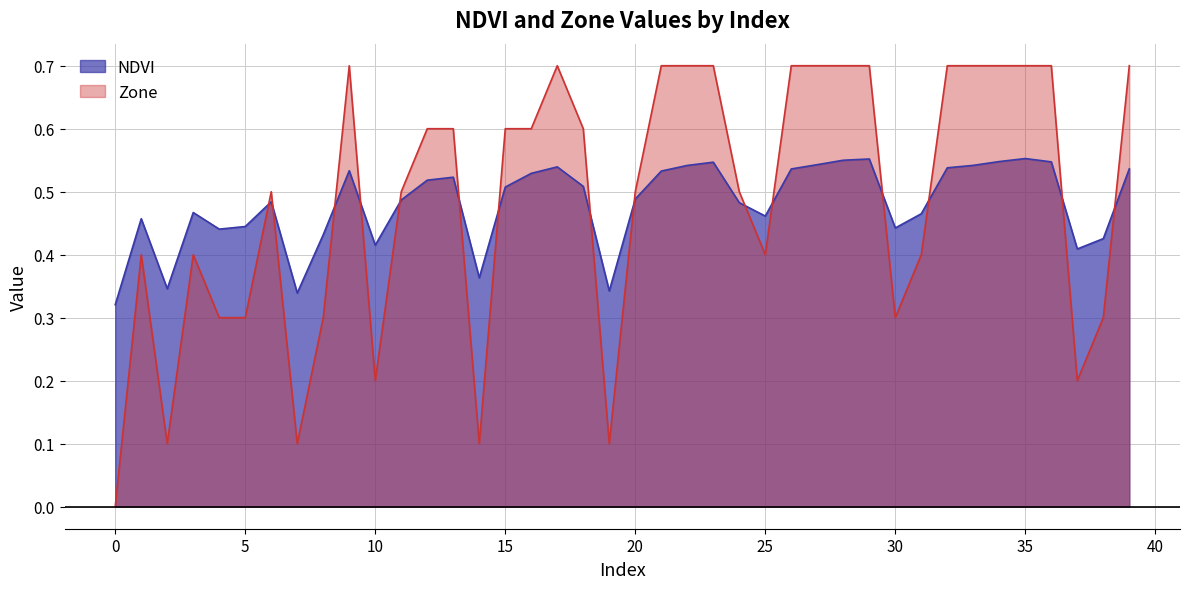

Which category has the highest value in the NDVI series?

35